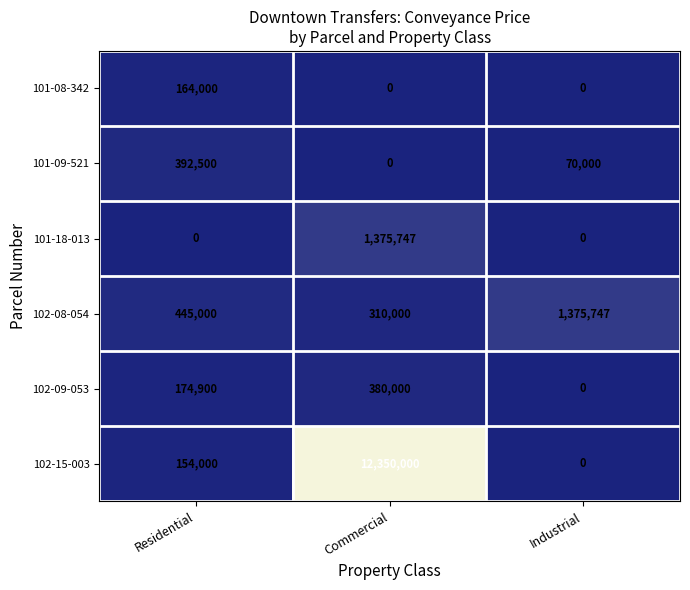

What is the difference between the maximum and minimum values in the 102-08-054 series?

1065747